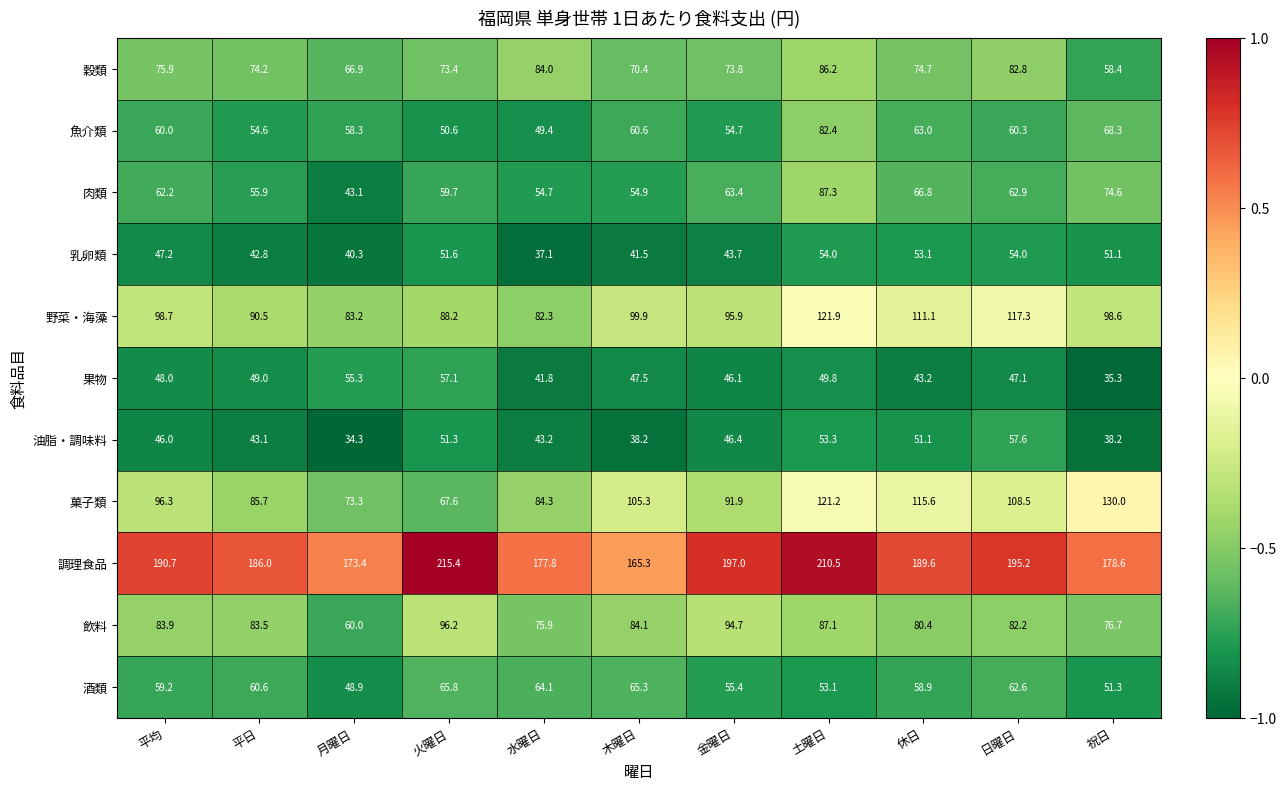

What is the sum of the 果物 values at 水曜日 and 木曜日?

89.3